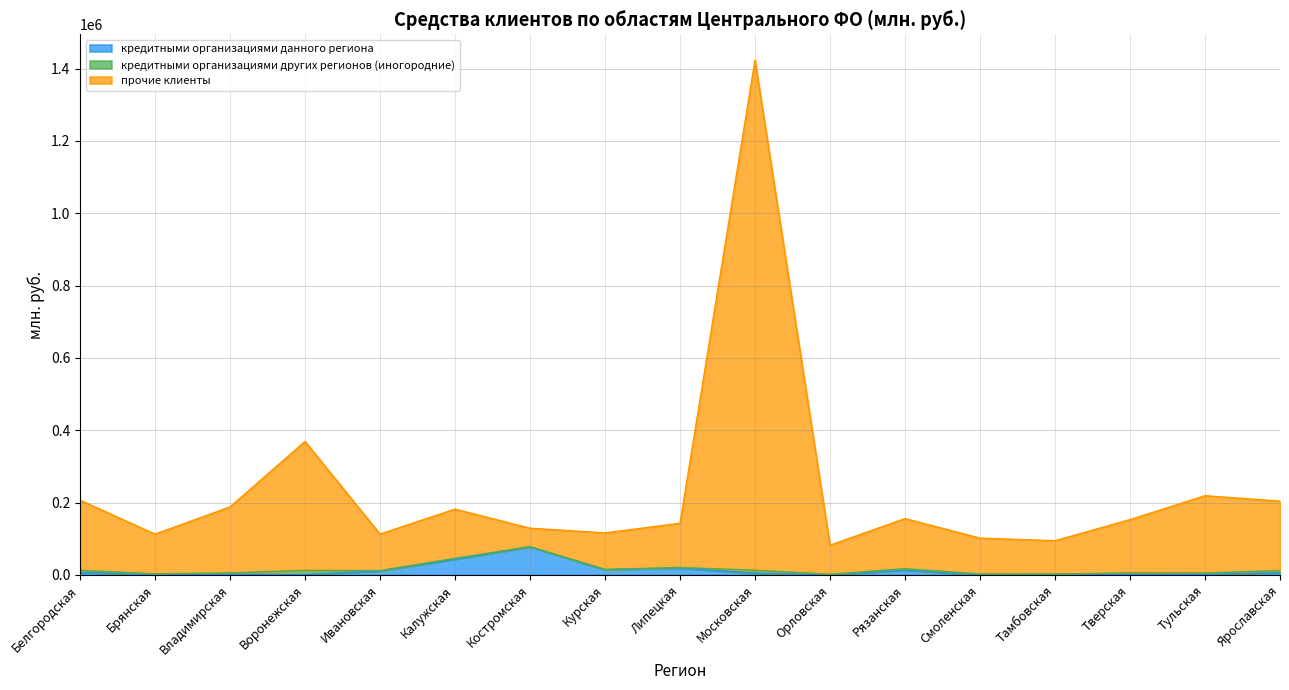

At which label does кредитными организациями данного региона reach its peak?

Костромская